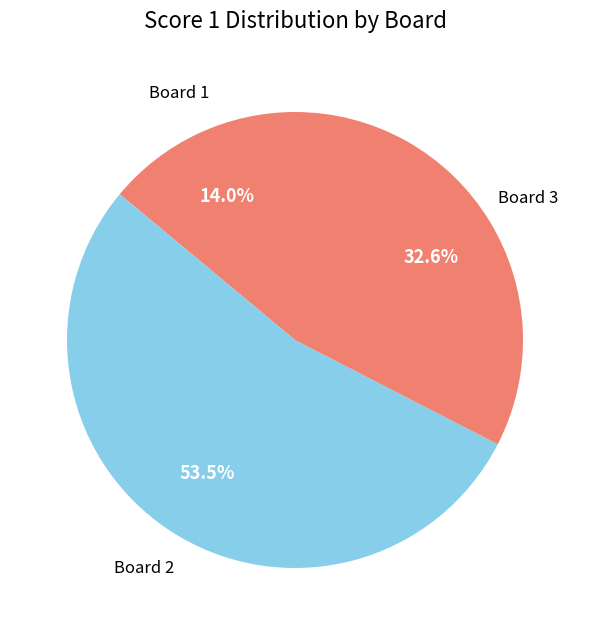

Rank the categories by value from lowest to highest.

Board 1, Board 3, Board 2